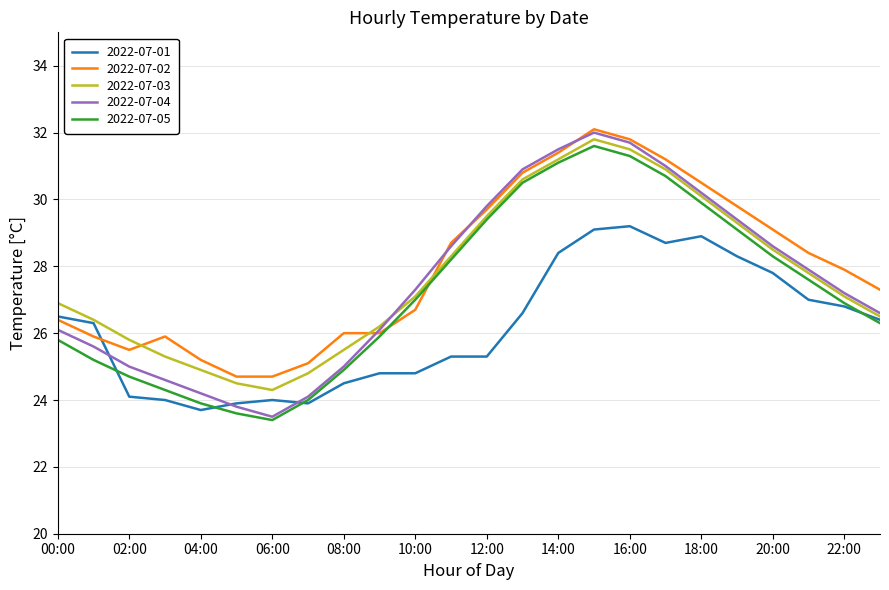

What is the smallest value displayed?

23.4